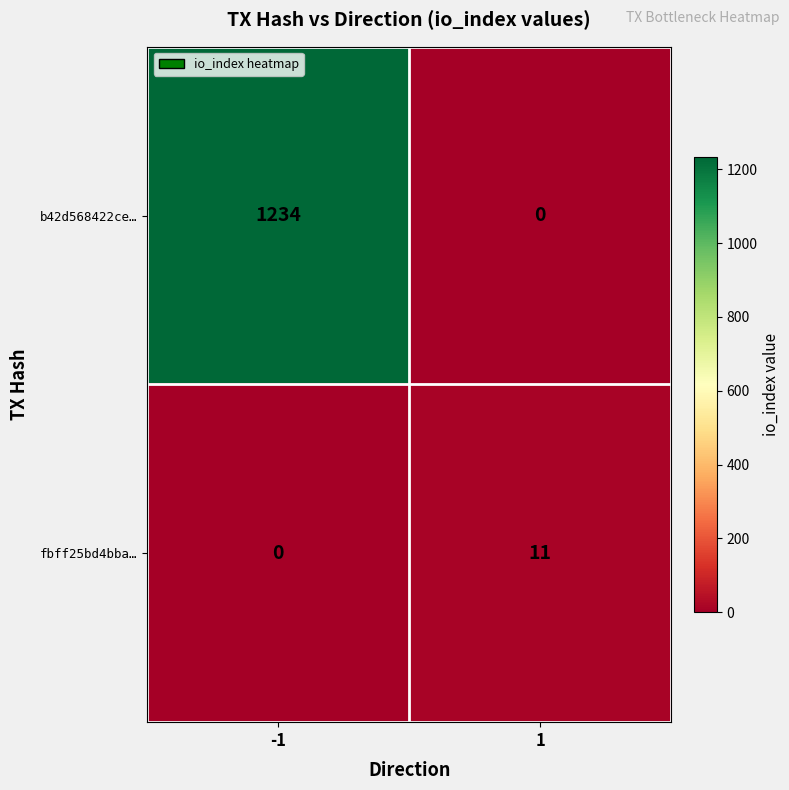

Reading left to right, what are all the values shown in this chart?

b42d568422ce…: 1234	0
fbff25bd4bba…: 0	11